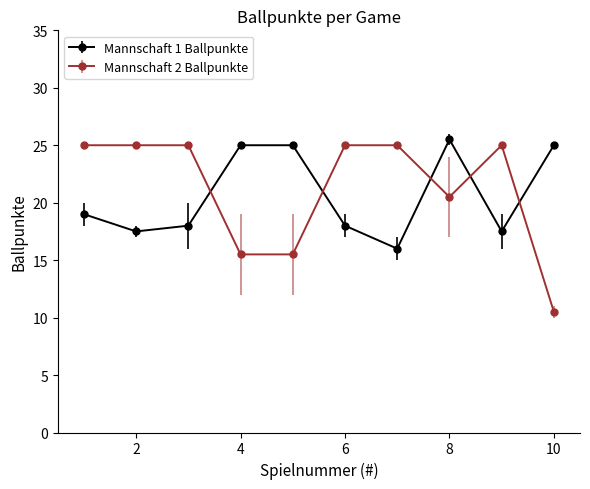

Which series has the largest total across all categories?

Mannschaft 2 Ballpunkte